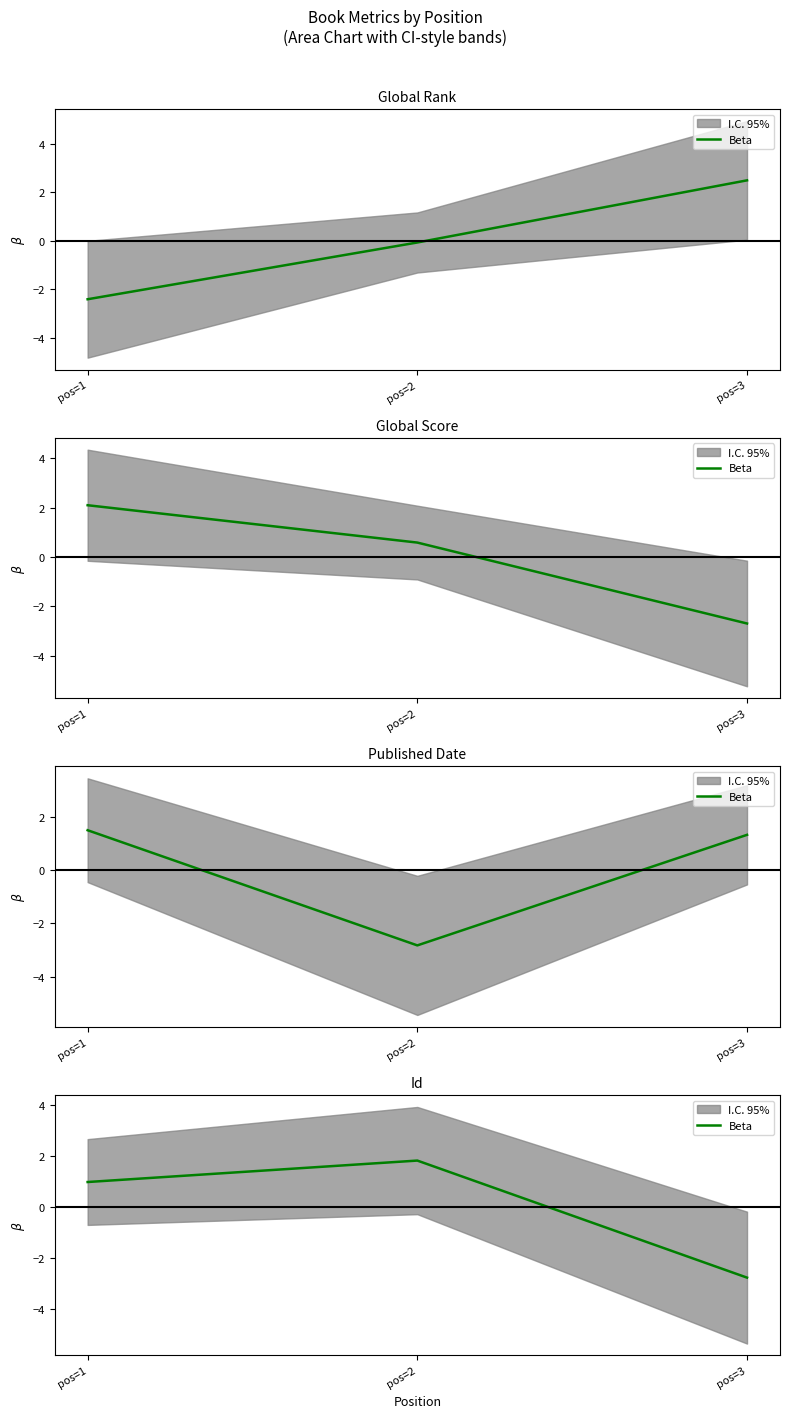

What is the difference between the maximum and minimum values?

4.6